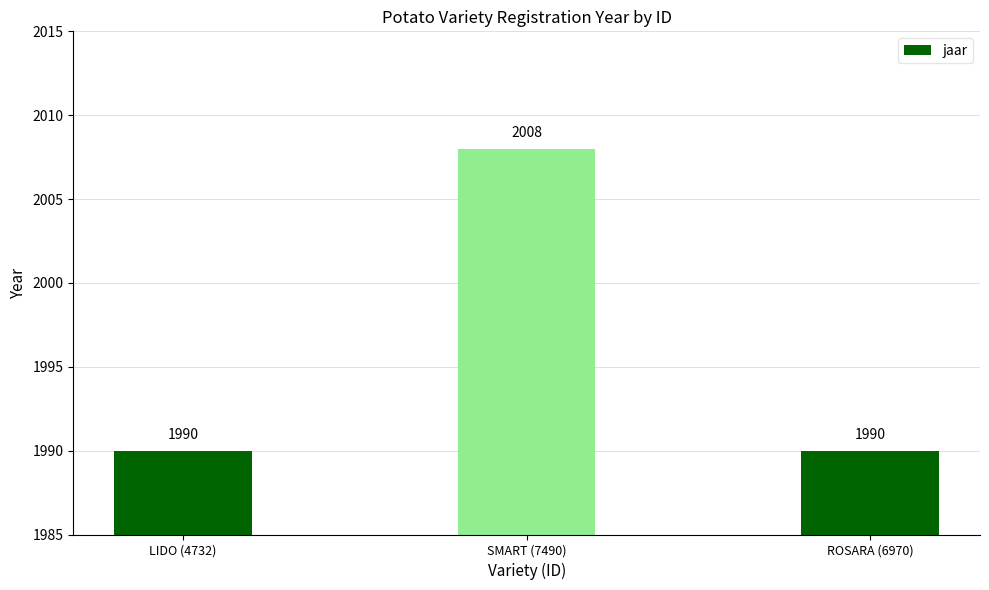

Is it true that the value at SMART (7490) is 2008?

True